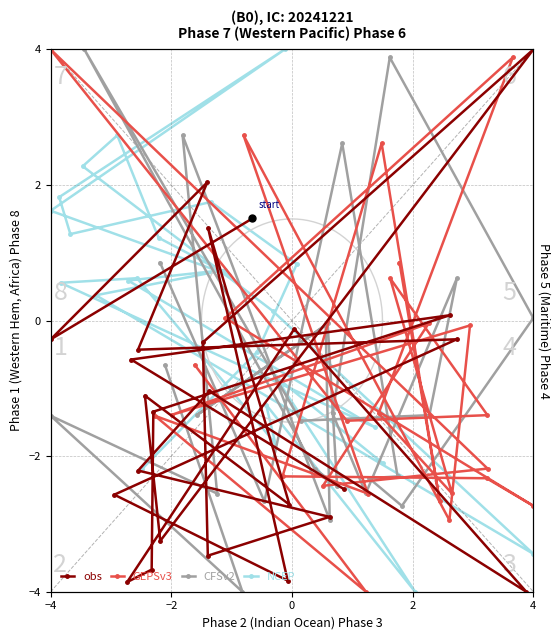

Rank the series by their maximum value, from highest to lowest.

obs, GEPSv3, CFSv2, NCEP